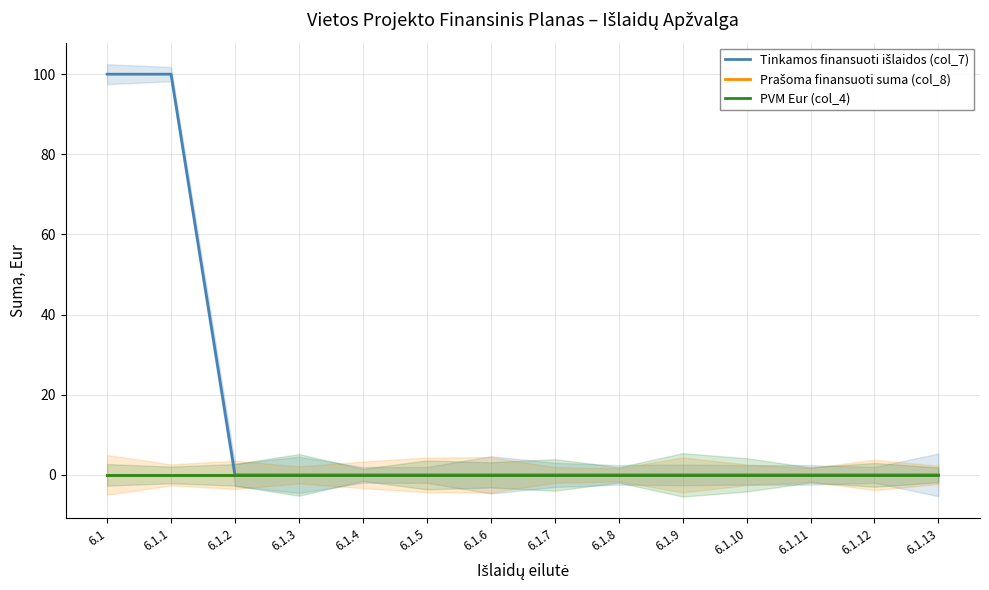

The Tinkamos finansuoti išlaidos (col_7) series shows 58 at 6.1.1. True or false?

False